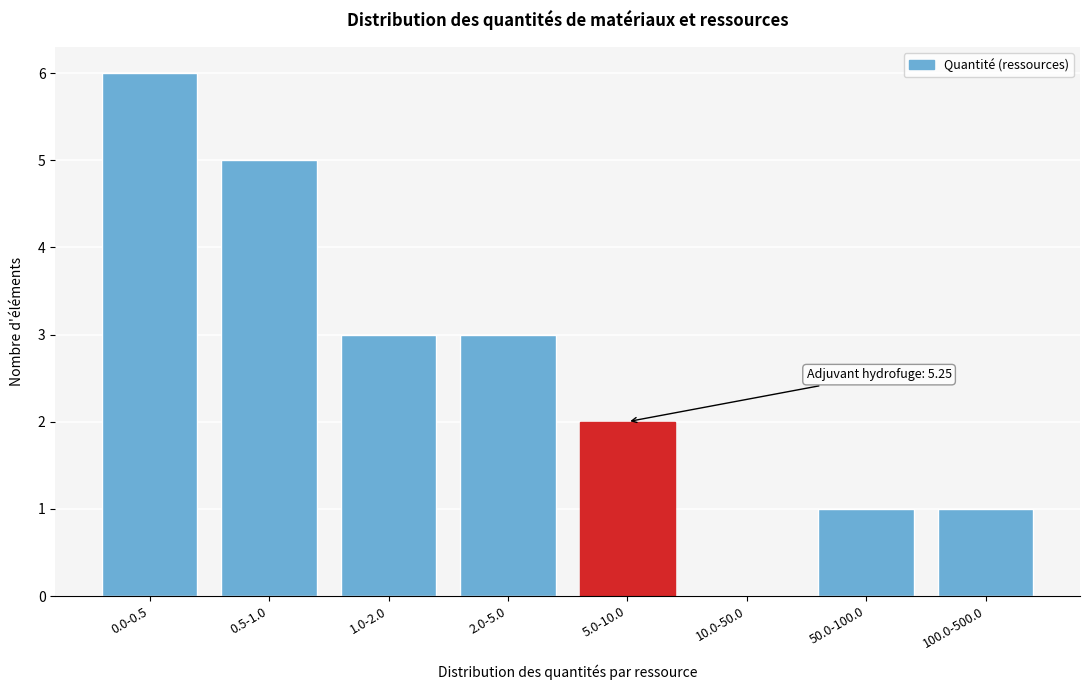

Reading right to left, list all the values displayed in this chart.

100.0-500.0=1	50.0-100.0=1	10.0-50.0=0	5.0-10.0=2	2.0-5.0=3	1.0-2.0=3	0.5-1.0=5	0.0-0.5=6